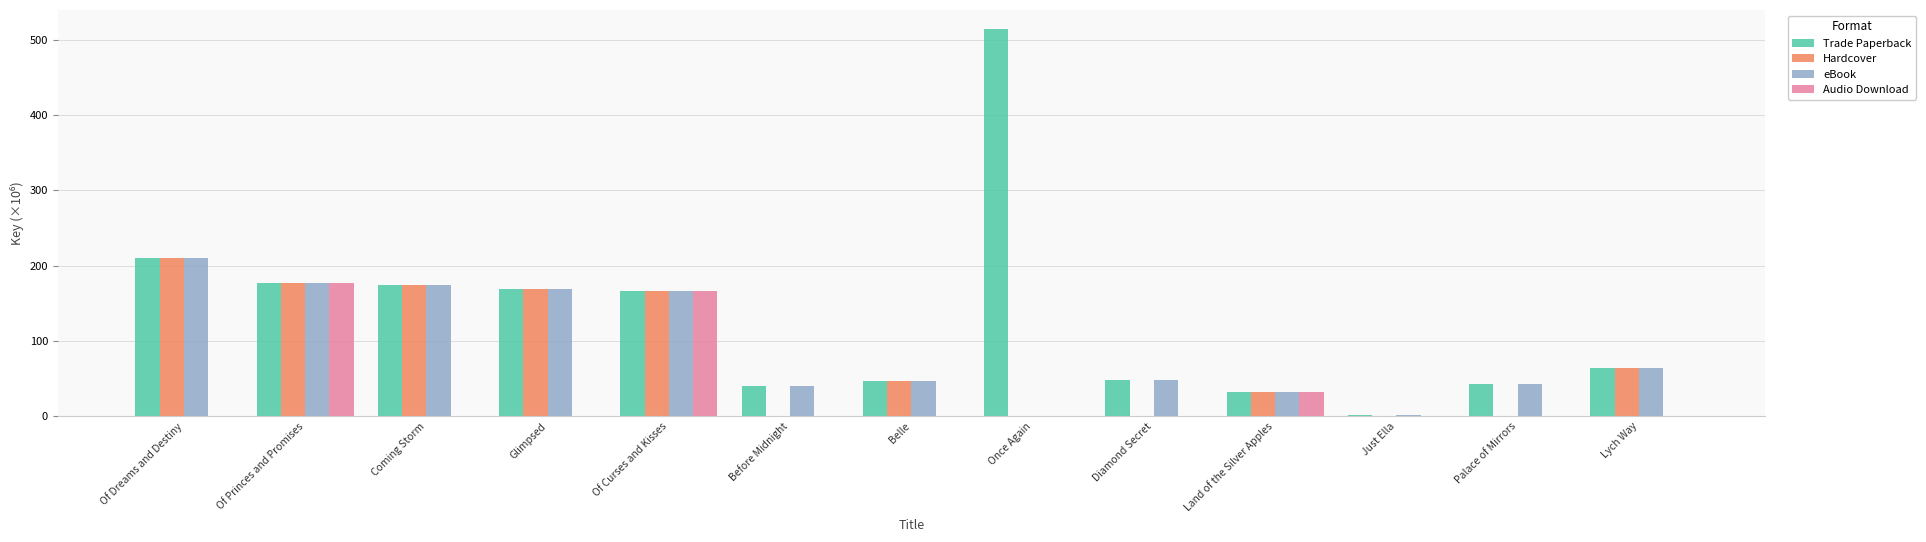

What is the maximum value for eBook?

210.6